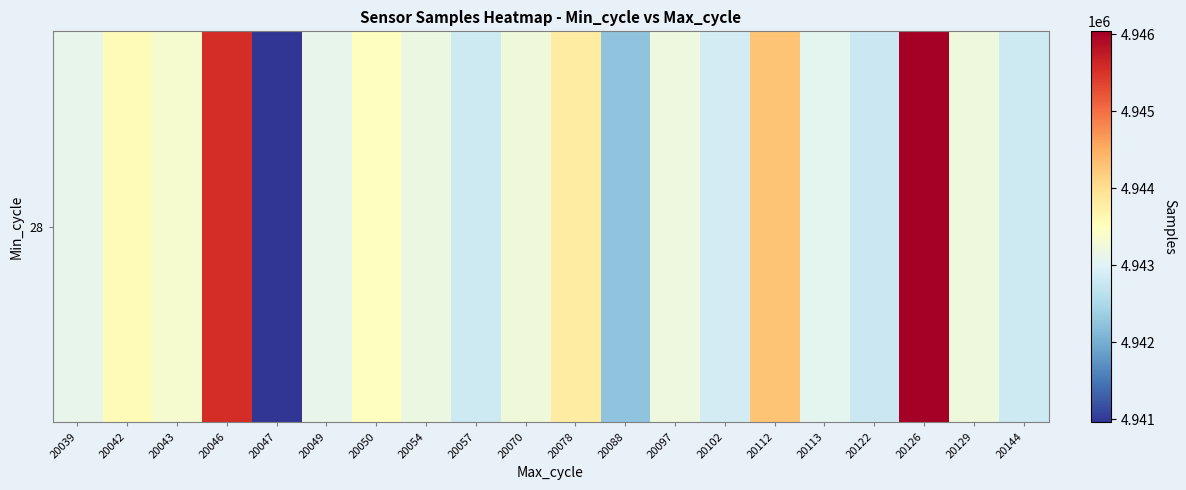

Rank the categories by value from lowest to highest.

20047, 20088, 20122, 20057, 20144, 20102, 20113, 20049, 20039, 20054, 20097, 20129, 20070, 20043, 20050, 20042, 20078, 20112, 20046, 20126